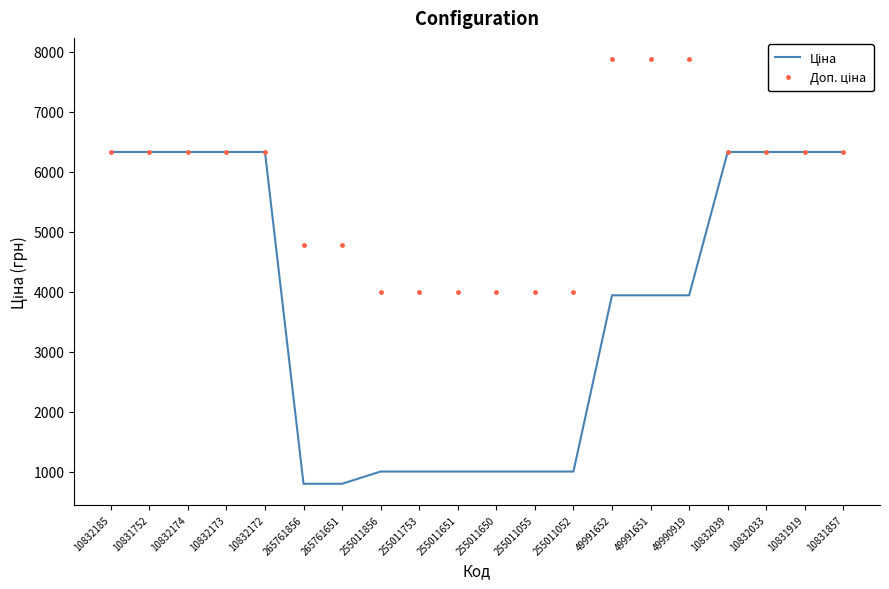

What is the smallest value displayed?

795.6